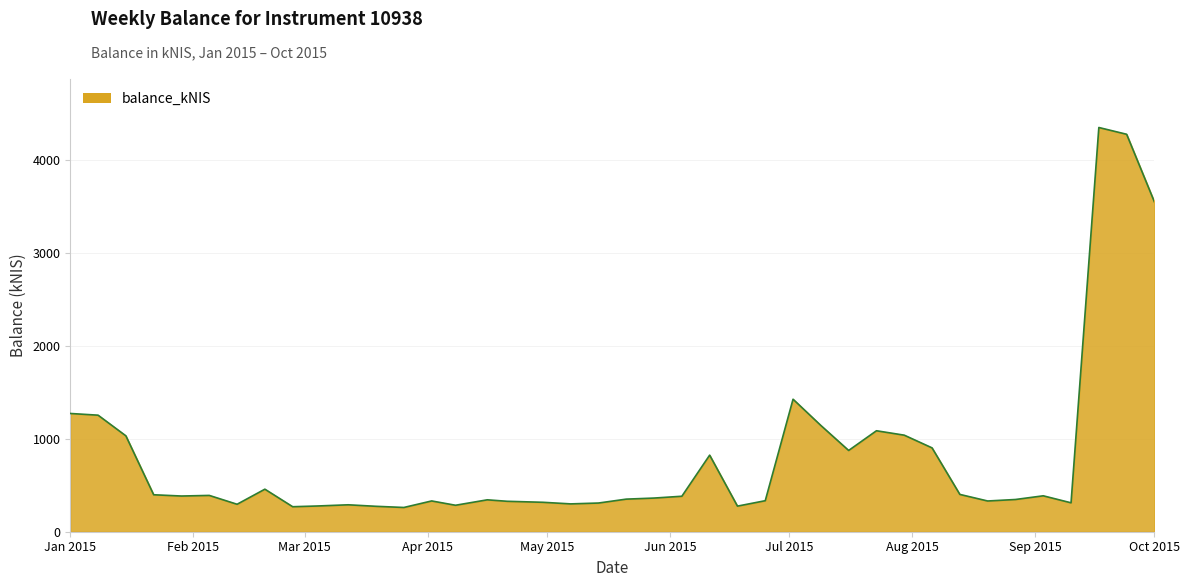

What is the difference between the maximum and minimum values?

4093.4